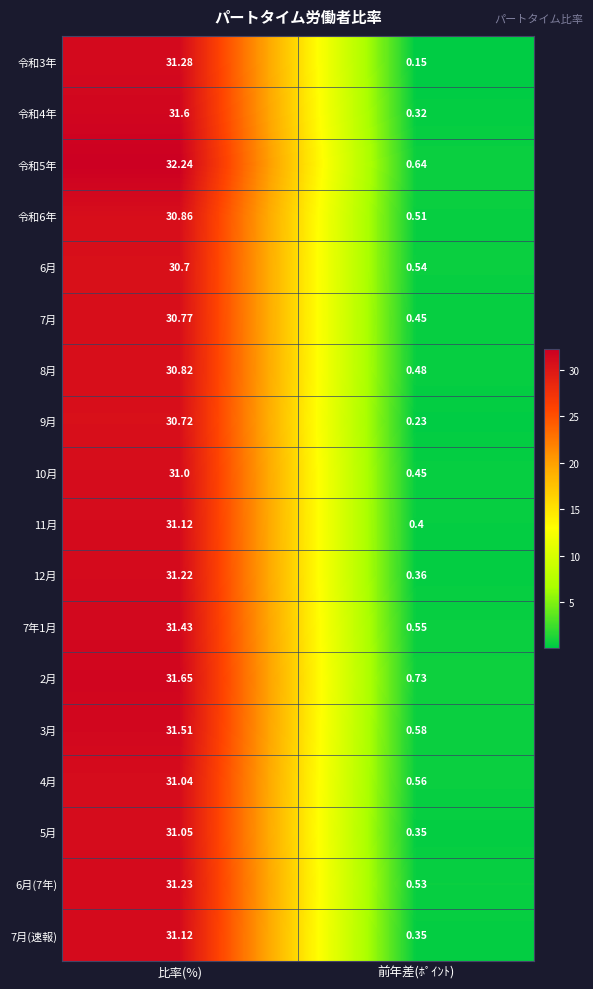

Which series has the largest total across all categories?

令和5年